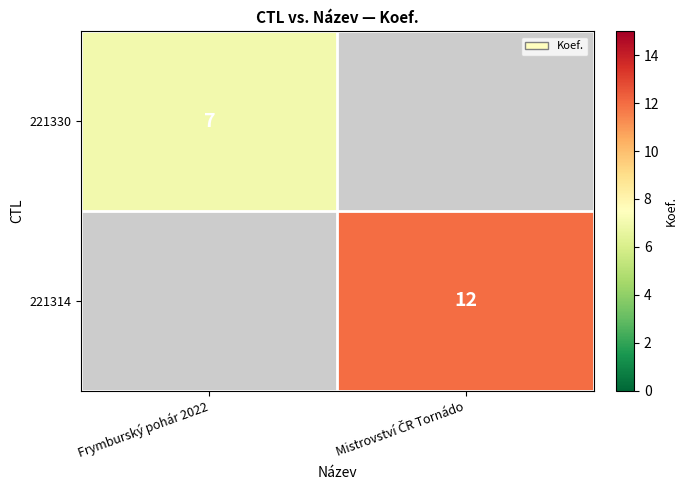

The 221330 series shows 7 at Frymburský pohár 2022. True or false?

True